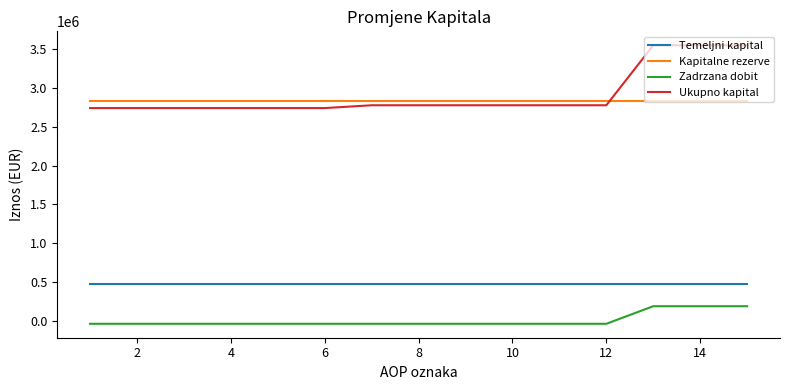

Which series has the widest spread of values?

Ukupno kapital